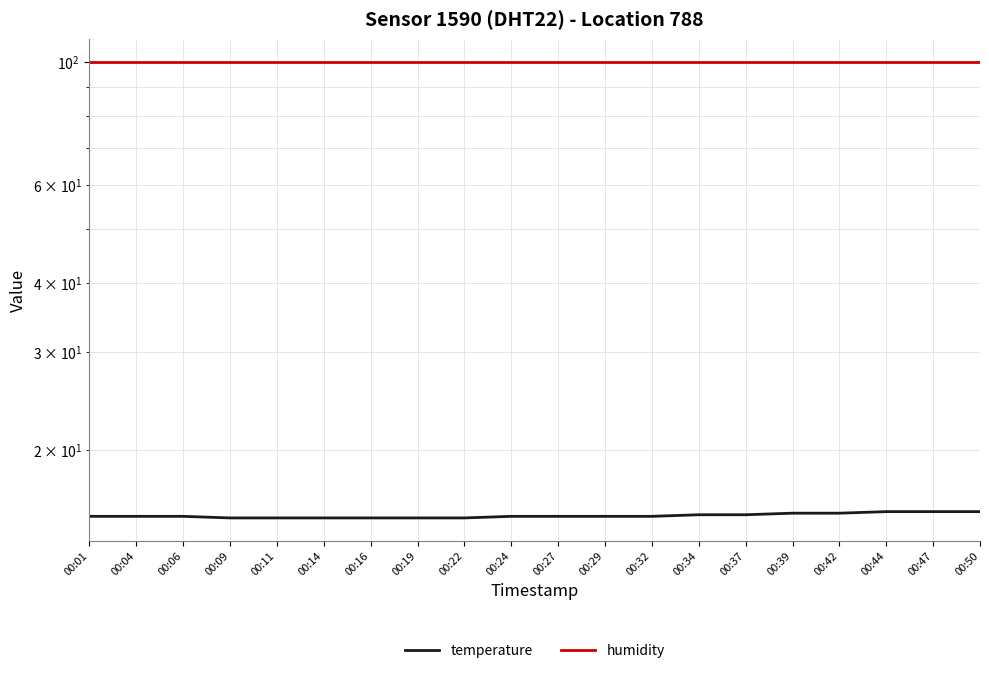

True or false: temperature has more than 2 interior local peaks.

False